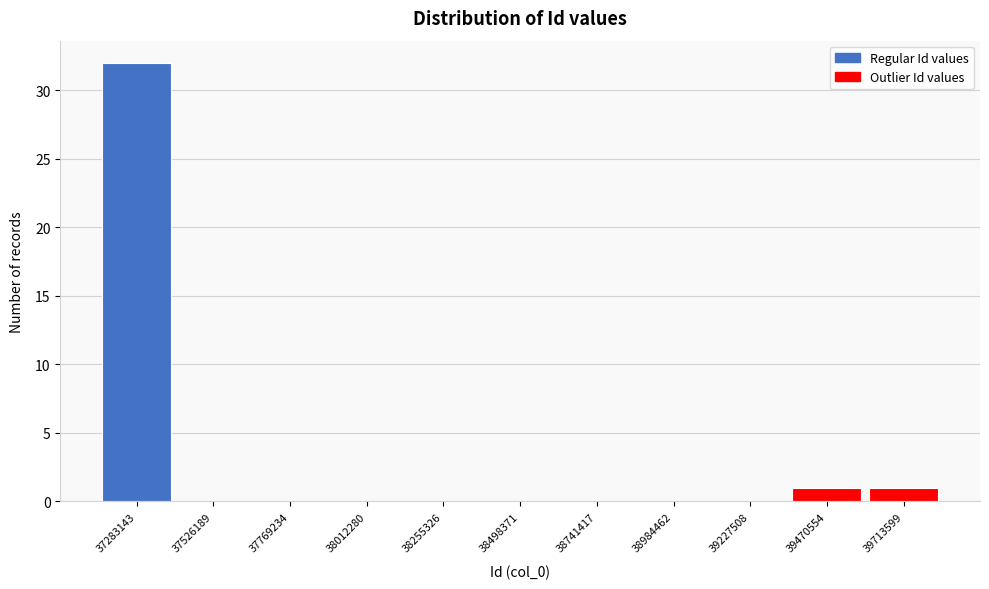

Reading left to right, list all the values displayed in this chart.

37283143=32	37526189=0	37769234=0	38012280=0	38255326=0	38498371=0	38741417=0	38984462=0	39227508=0	39470554=1	39713599=1